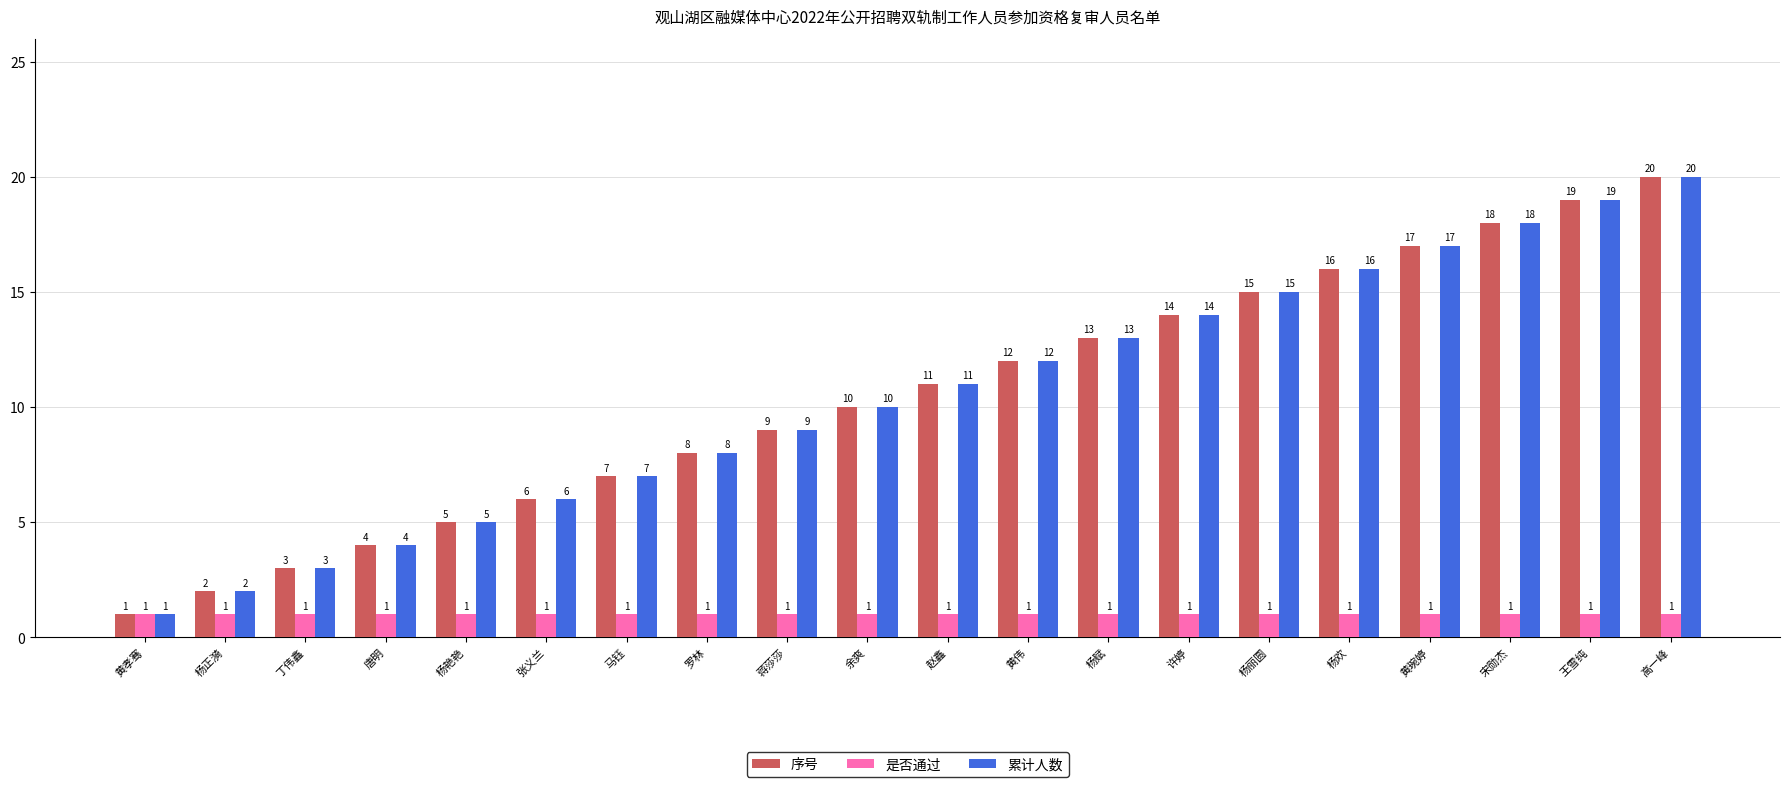

Does the chart contain any negative values?

No